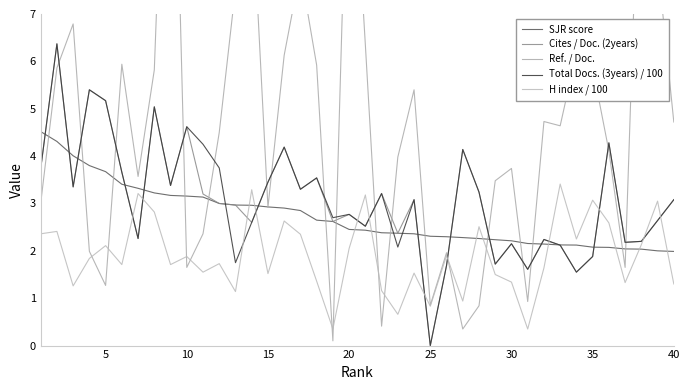

The Total Docs. (3years) / 100 series shows 3.5 at 15. True or false?

True